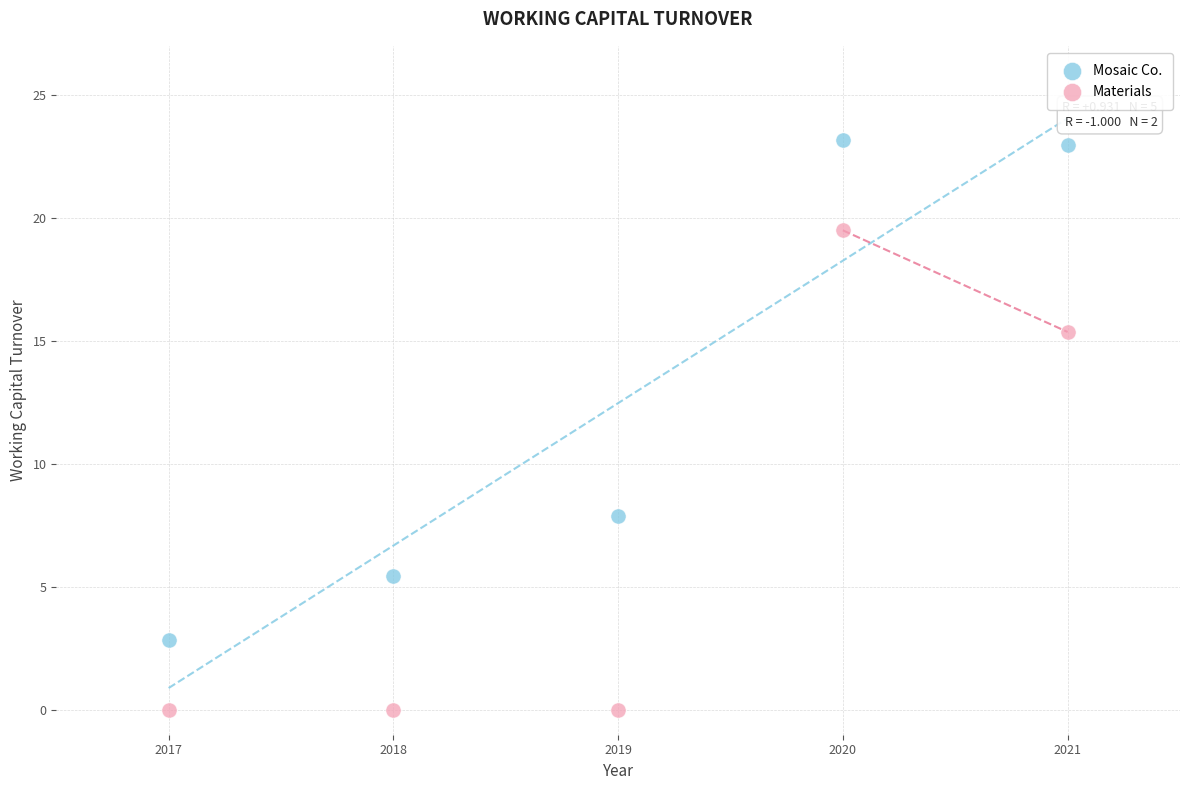

Across all data points, what is the average X value?

2019.0